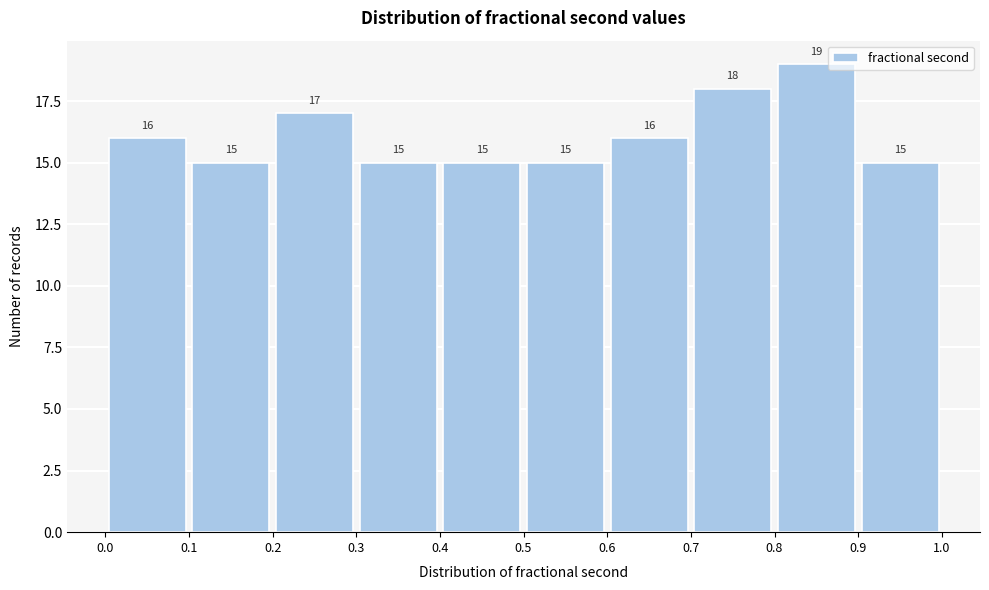

How tall is the bar that spans 0.3 to 0.4 on the x-axis?

15